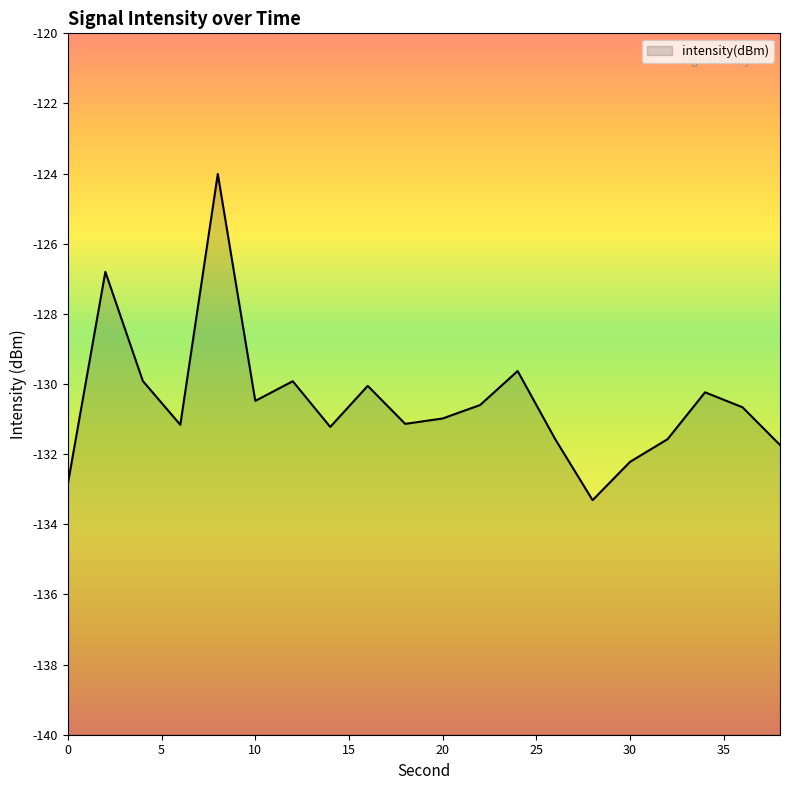

How many interior local peaks (higher than both neighbors) does the data have?

6